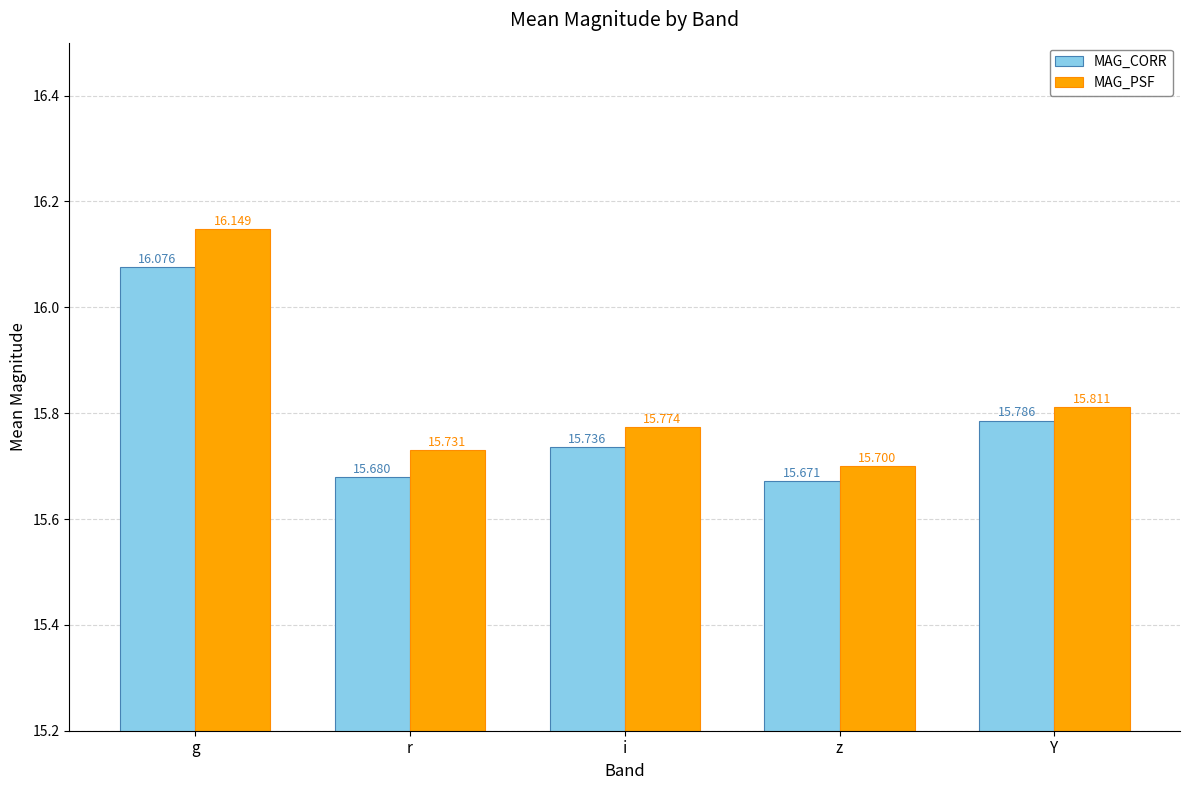

Is it true that MAG_PSF equals 24.6 at g?

False